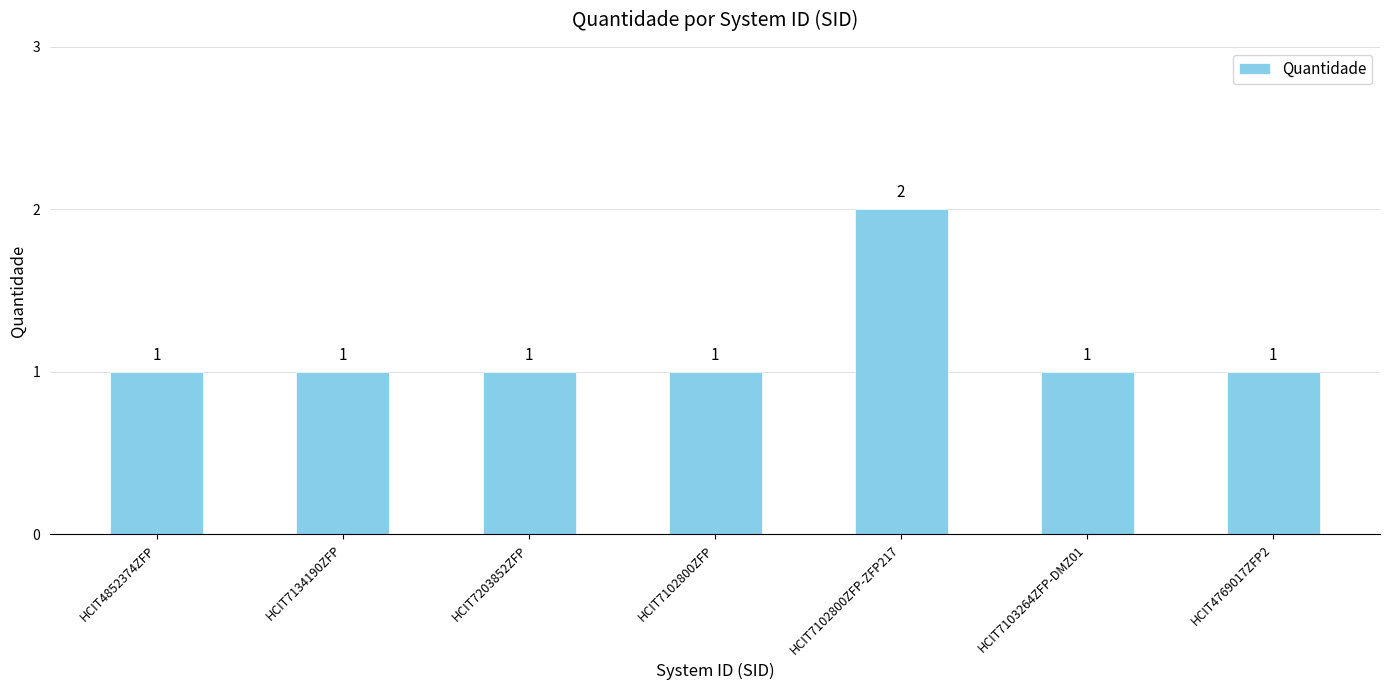

Does the chart contain any negative values?

No